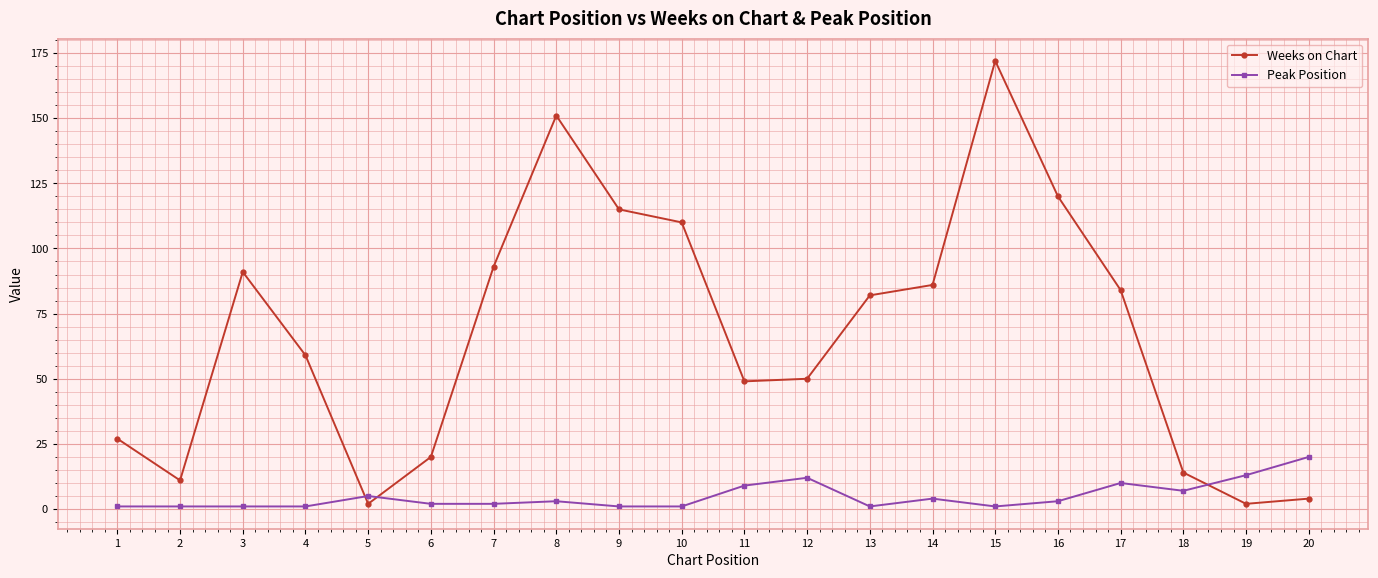

What is the maximum value shown in the chart?

172